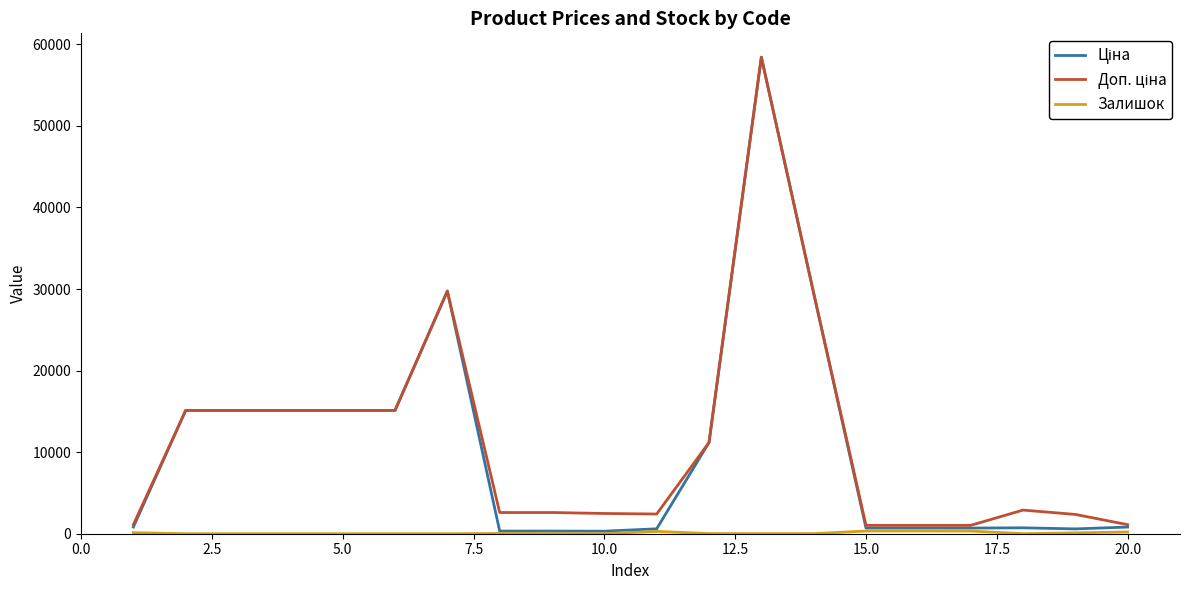

Count the number of data series in this chart.

3